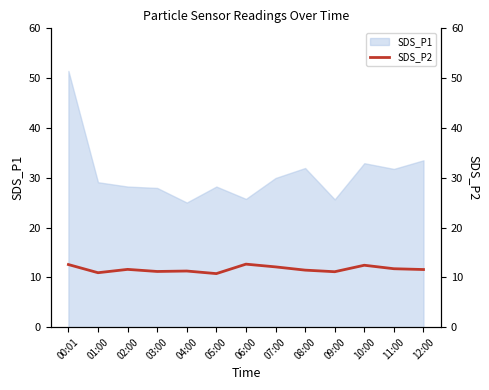

How many data points does each series have?

13